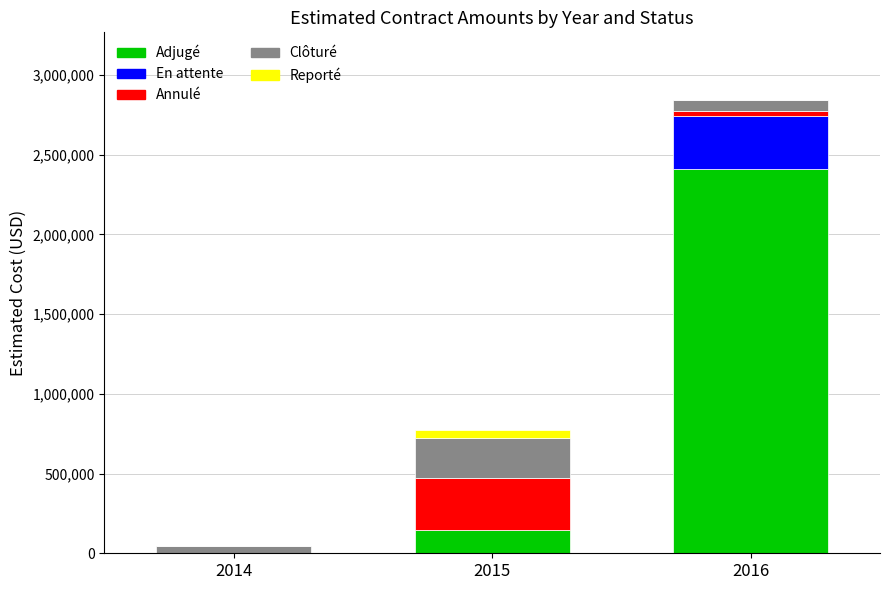

At which category is the sum across all series the highest?

2016